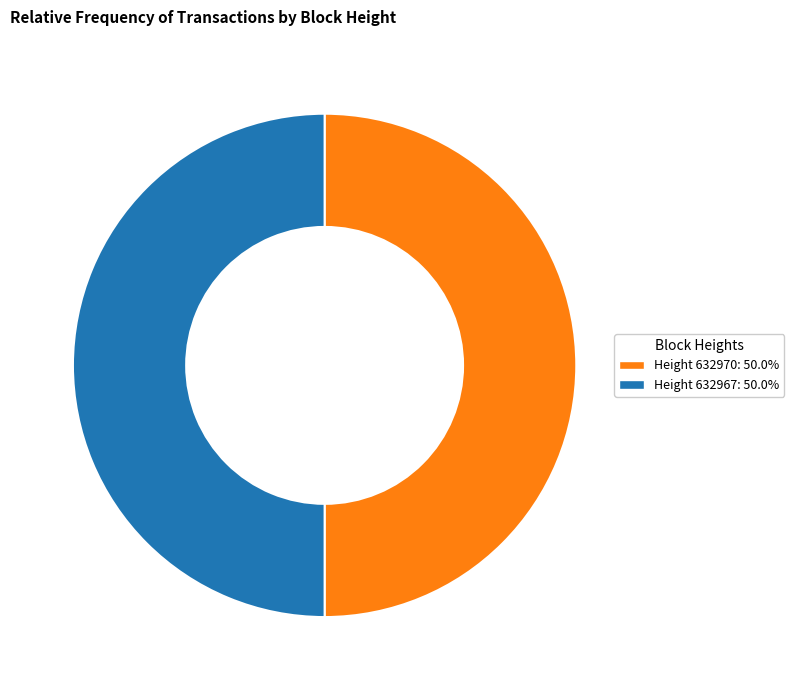

Approximately how many times larger is the value at Height 632970: 50.0% compared to Height 632967: 50.0%?

1.0